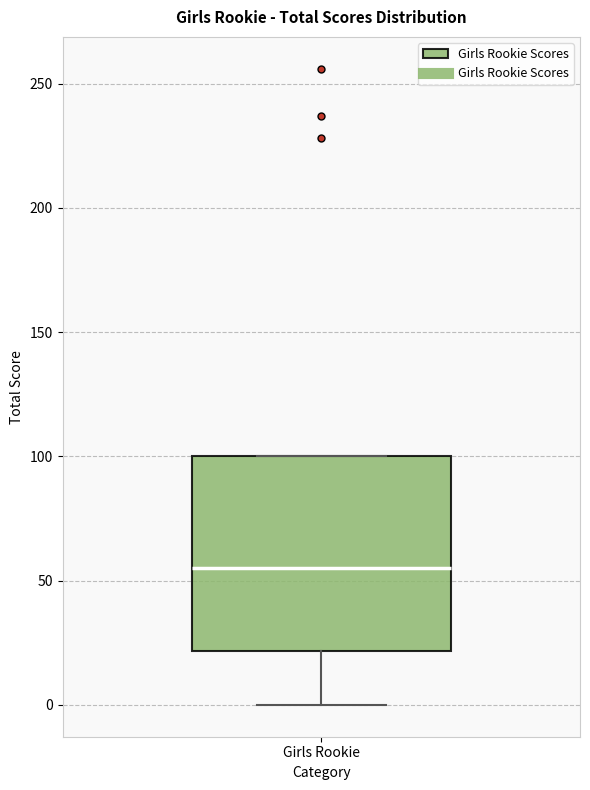

Transcribe this box plot: give where the median line is, the range the box spans, and where the two whiskers end, as read against the y-axis. The values are not printed on the chart, so give them approximately, as read against the axis.

median 55, box 20 to 100, whiskers 0 to 100